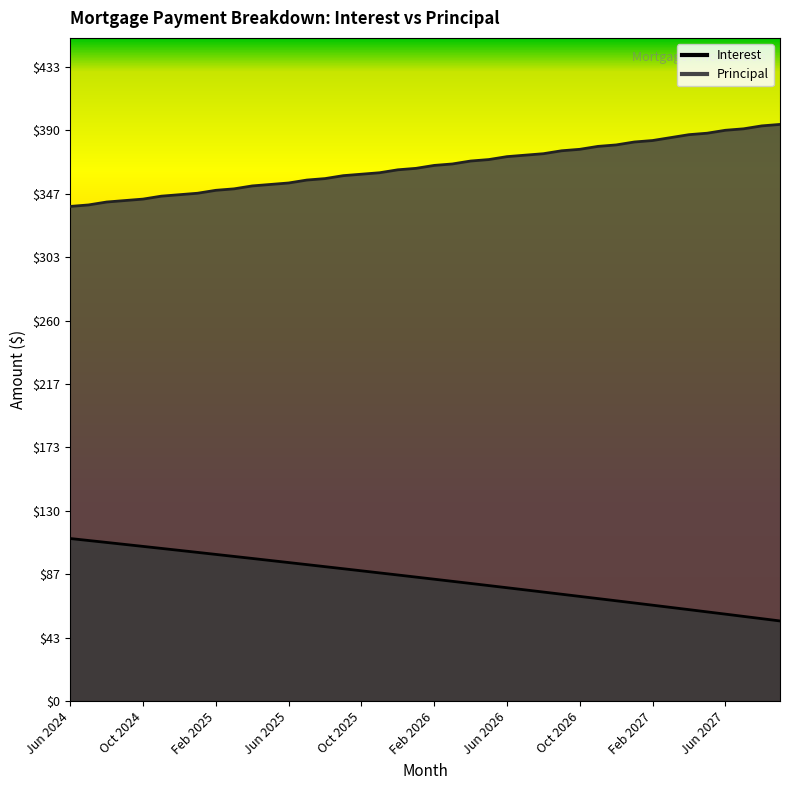

What is the difference between the highest and lowest values at Jul 2024?

229.2